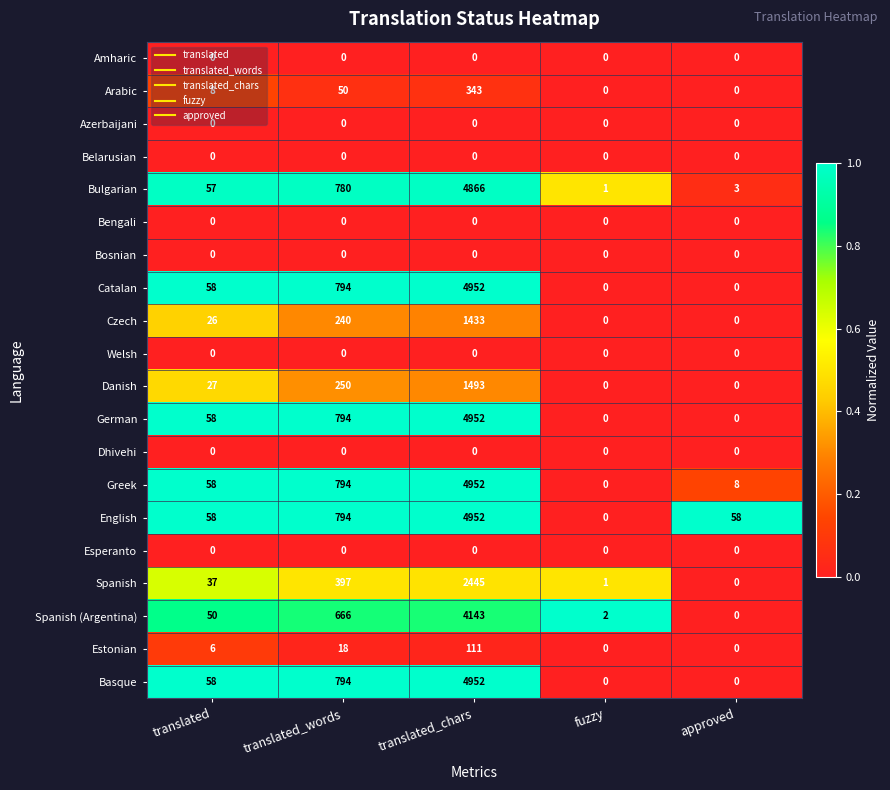

At how many categories does at least one series exceed 0?

5